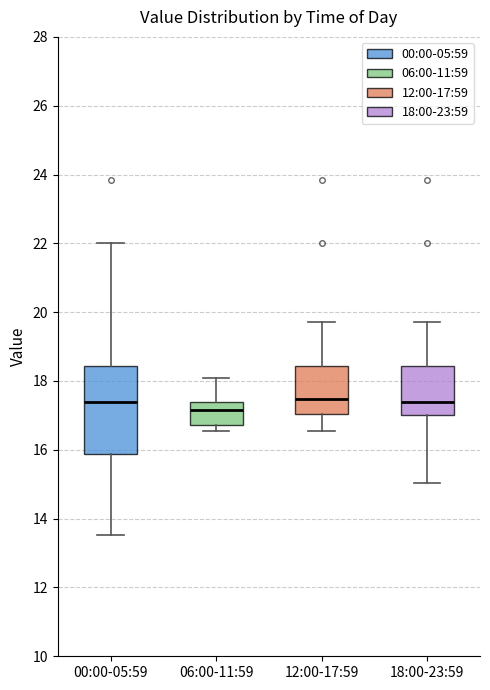

Reading left to right, read every box against the y-axis: the position of its median line, the range the box covers, and the ends of its whiskers. The values are not printed on the chart, so give them approximately, as read against the axis.

00:00-05:59: median 17.4, box 15.8 to 18.4, whiskers 13.6 to 22.0
06:00-11:59: median 17.2, box 16.8 to 17.4, whiskers 16.6 to 18.2
12:00-17:59: median 17.4, box 17.0 to 18.4, whiskers 16.6 to 19.8
18:00-23:59: median 17.4, box 17.0 to 18.4, whiskers 15.0 to 19.8